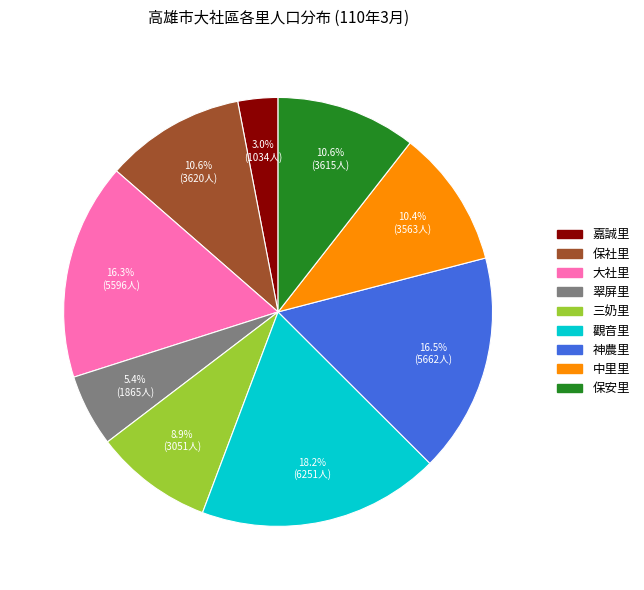

Does any single category account for the majority?

No